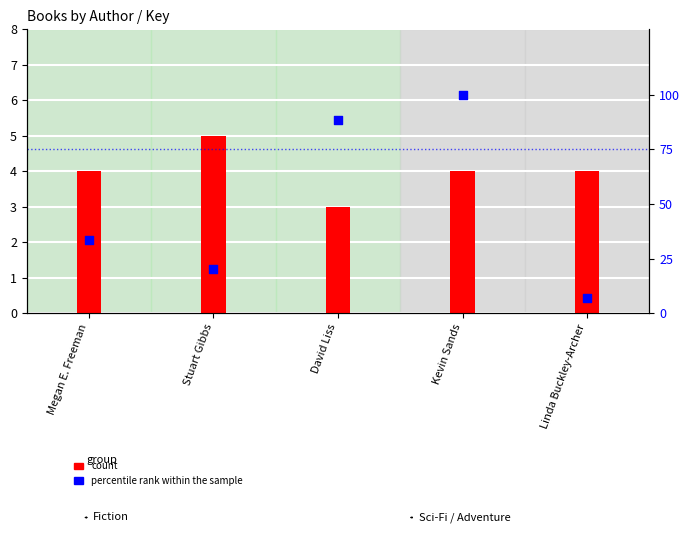

Which series has the widest spread of Y values?

percentile rank within the sample